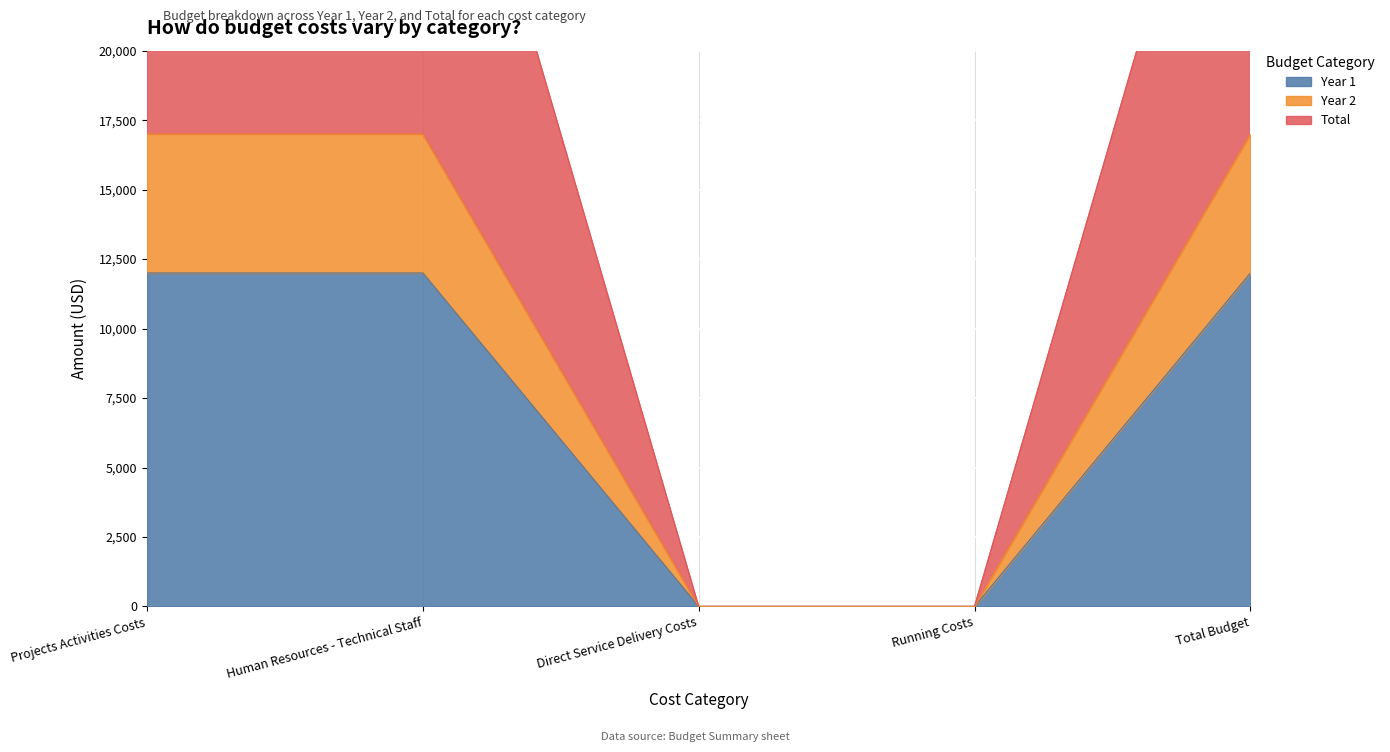

Reading left to right, what are all the values shown in this chart?

Year 1: Projects Activities Costs=12000	Human Resources - Technical Staff=12000	Direct Service Delivery Costs=0	Running Costs=0	Total Budget=12000
Year 2: Projects Activities Costs=17000	Human Resources - Technical Staff=17000	Direct Service Delivery Costs=0	Running Costs=0	Total Budget=17000
Total: Projects Activities Costs=34000	Human Resources - Technical Staff=34000	Direct Service Delivery Costs=0	Running Costs=0	Total Budget=34000